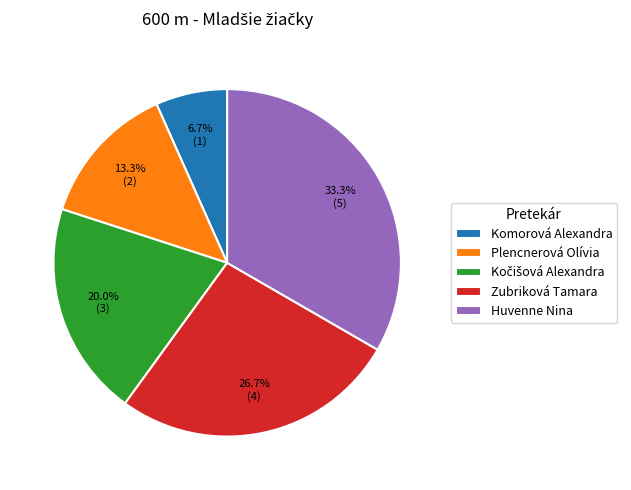

True or false: Komorová Alexandra accounts for 7% of the total.

True